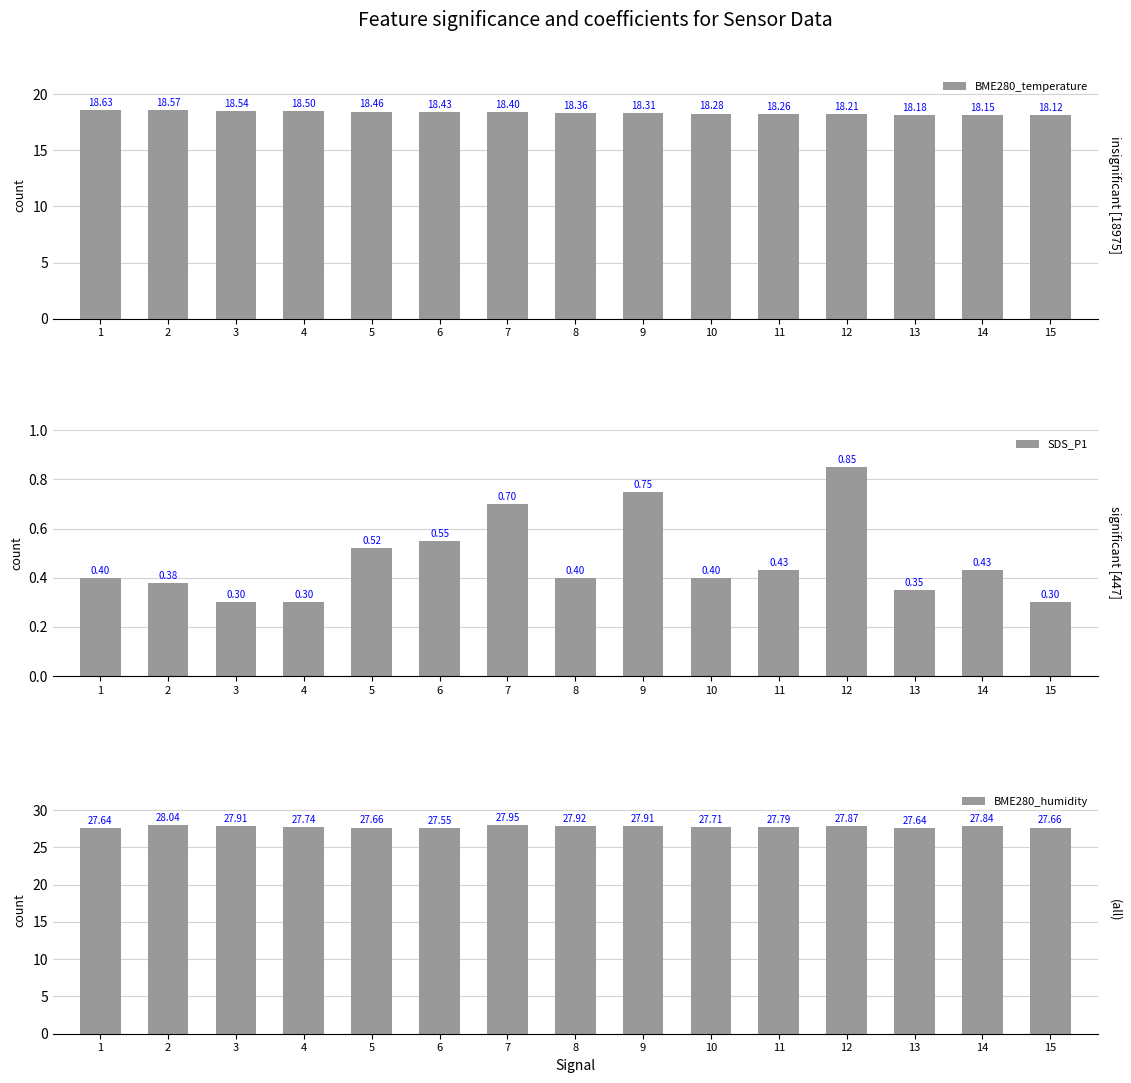

What is the difference between the second highest and second lowest values in the BME280_humidity series?

0.3